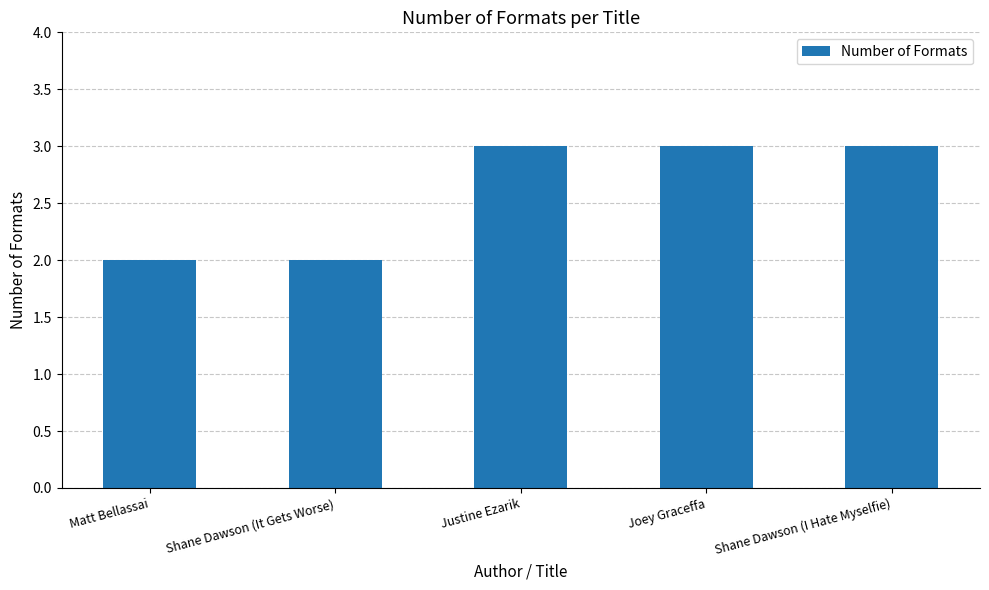

What is the value of the 5th bar from the left?

3